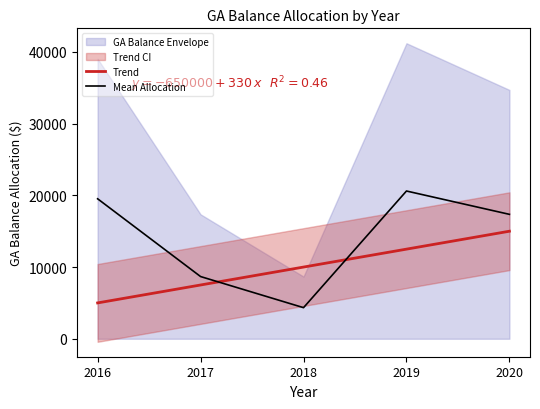

The value of Mean Allocation at 2016 is 19523.2. True or false?

True